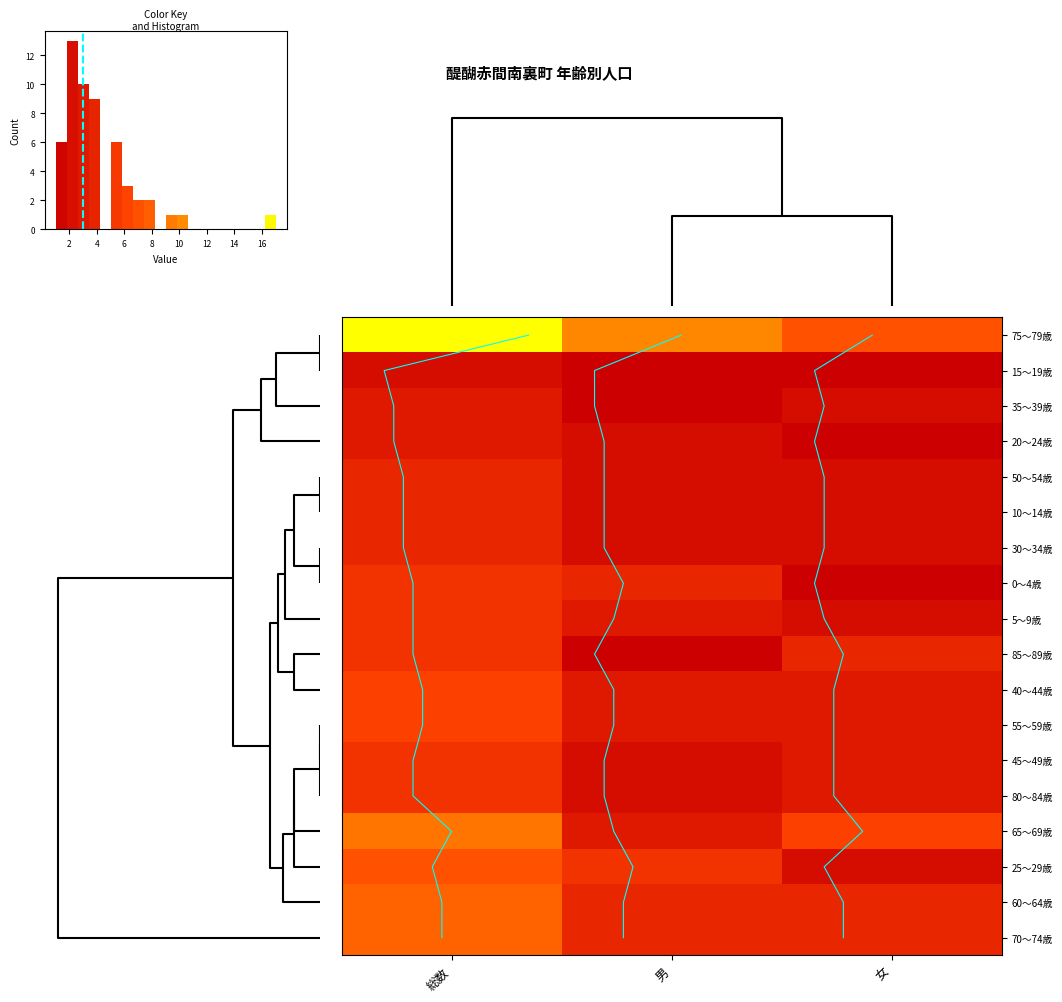

Which series has the widest spread of values?

75～79歳